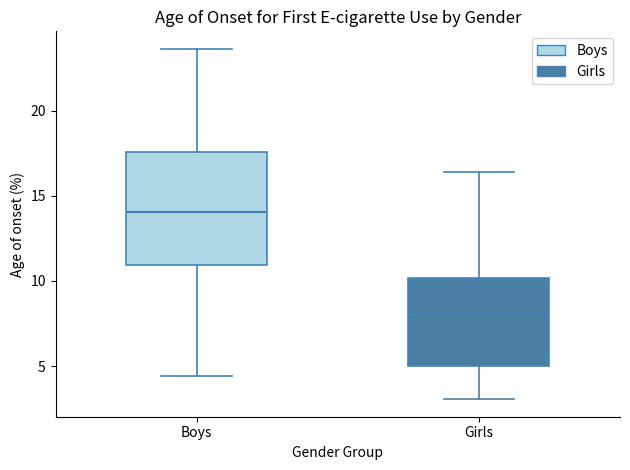

Reading left to right, transcribe this box plot: for each box, give where its median line is, the range the box spans, and where its two whiskers end, as read against the y-axis. The values are not printed on the chart, so give them approximately, as read against the axis.

Boys: median 14.0, box 11.0 to 17.5, whiskers 4.5 to 23.5
Girls: median 8.0, box 5.0 to 10.0, whiskers 3.0 to 16.5